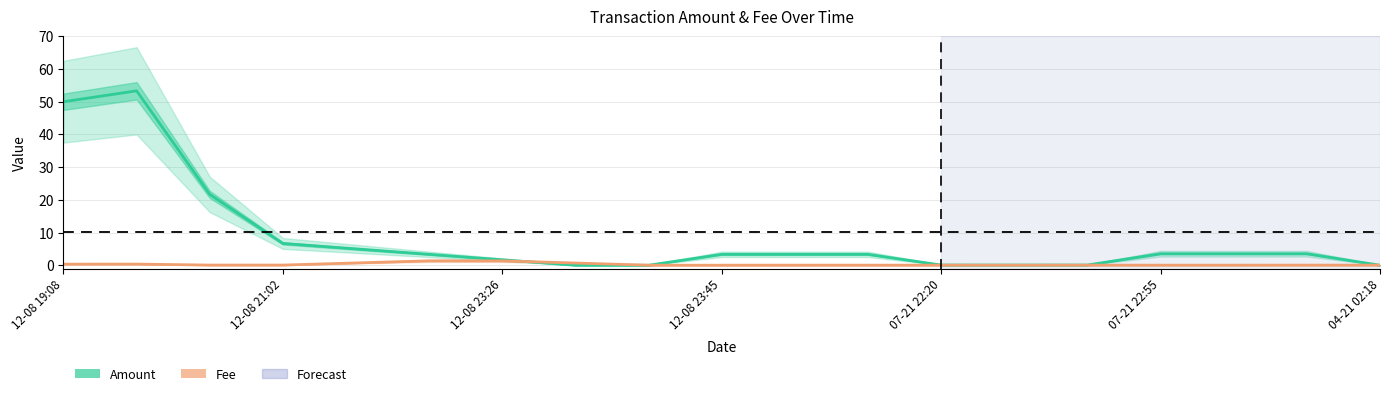

What is the difference between the maximum and minimum values in the Amount series?

53.3